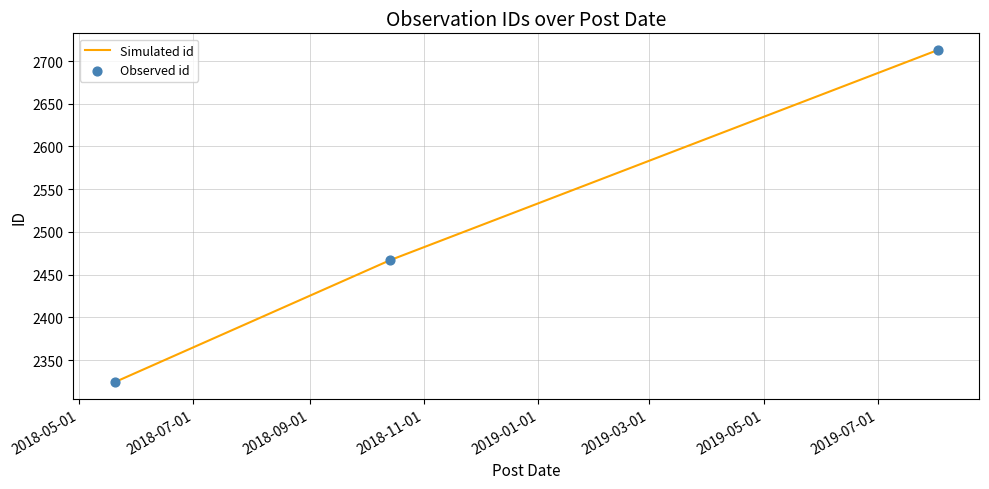

What is the smallest value displayed?

2324